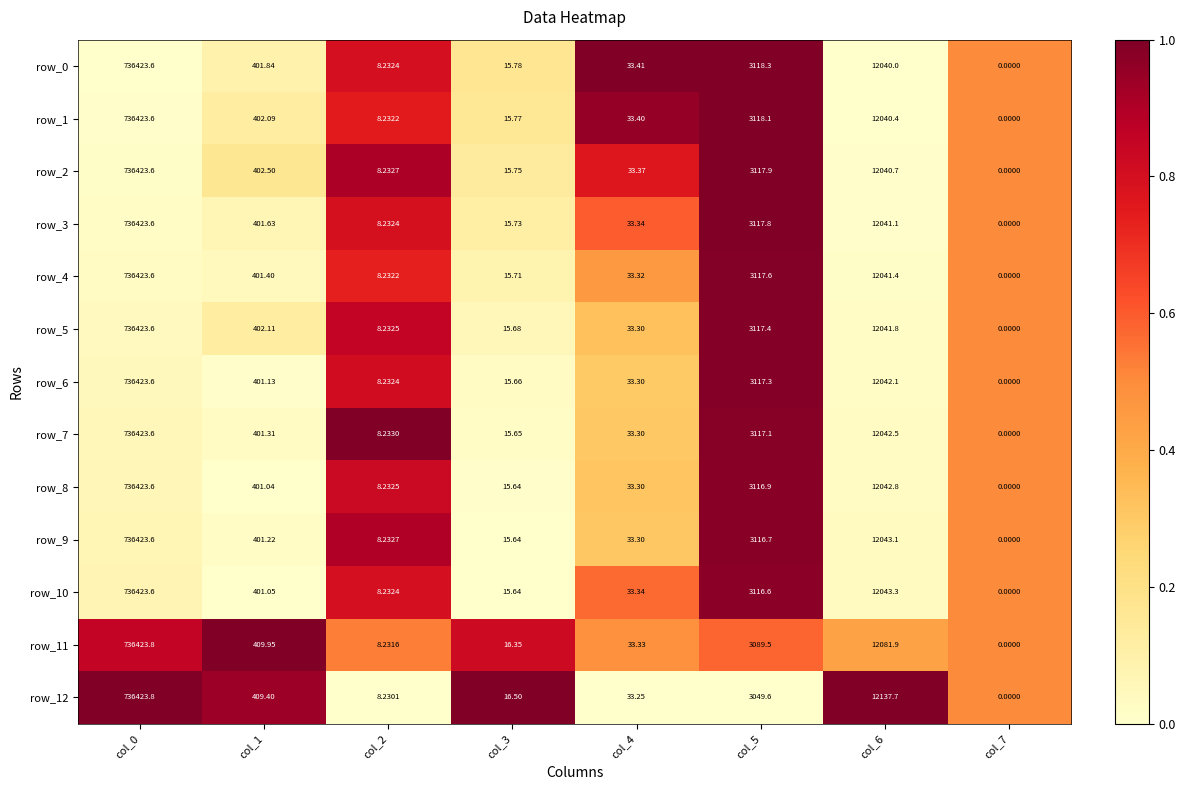

How many values in row_4 are above zero?

7